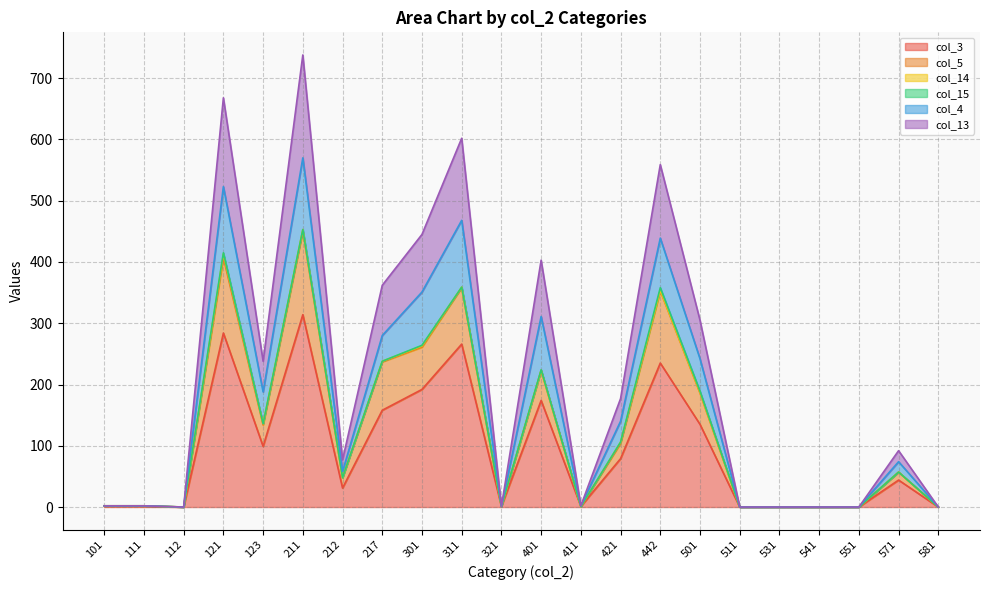

The col_5 series shows -307 at 511. True or false?

False